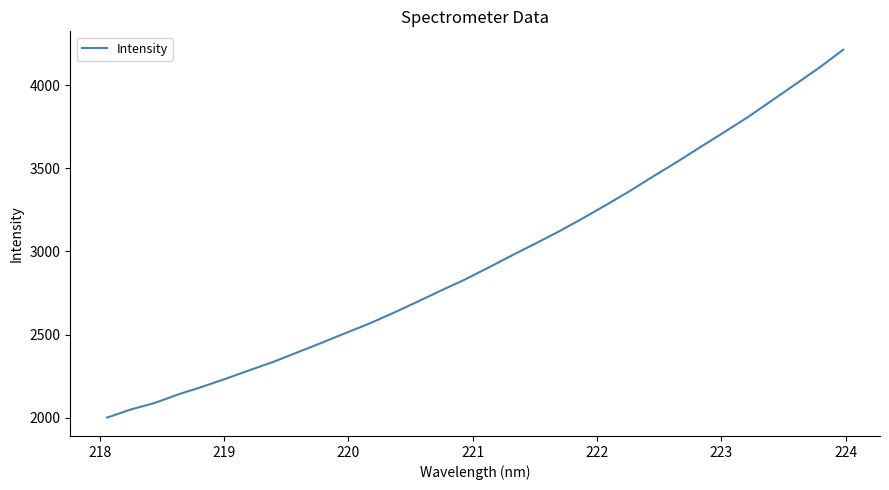

What is the greatest value displayed?

4212.4